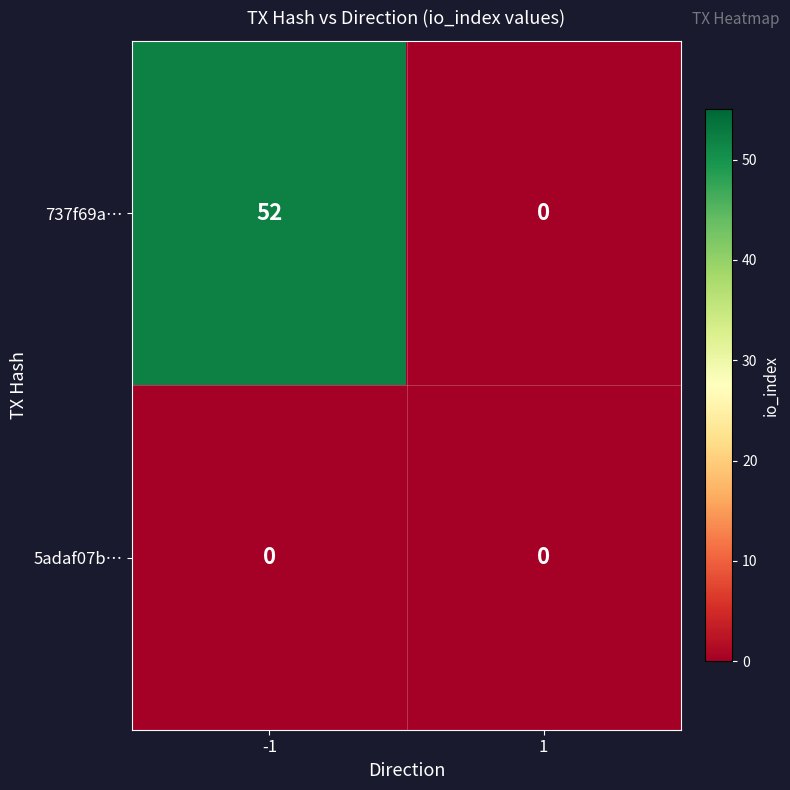

What is the sum of all 737f69a… values?

52